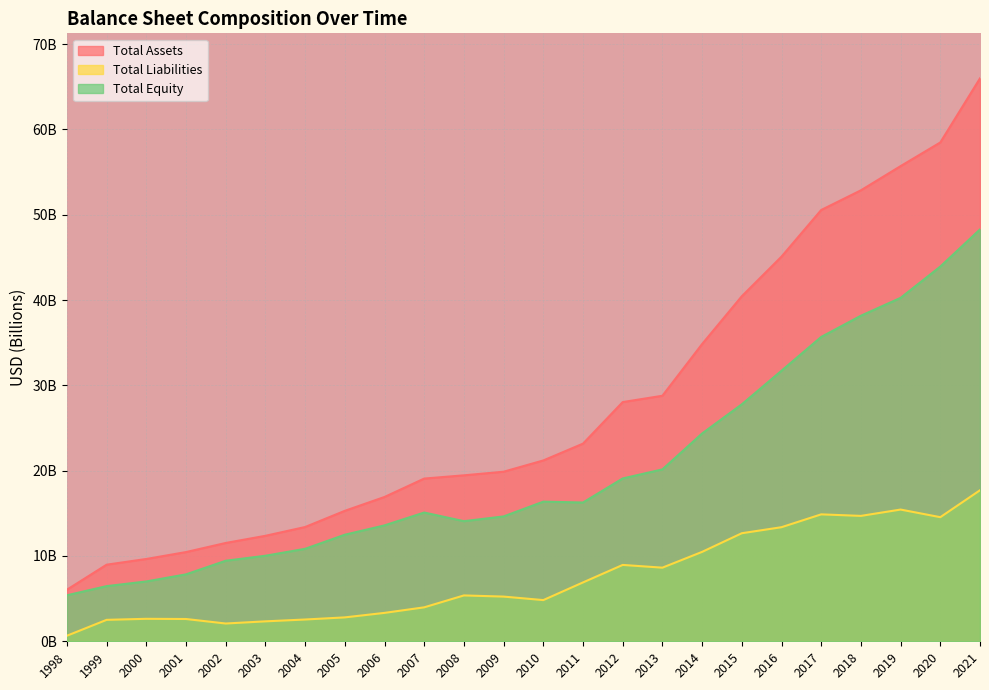

True or false: Total Equity and Total Liabilities cross at least once.

False